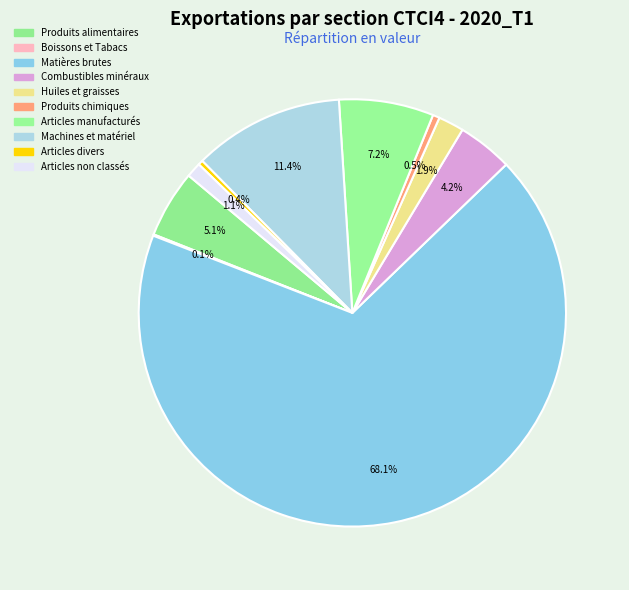

Which category has the biggest portion of the pie?

Matières brutes